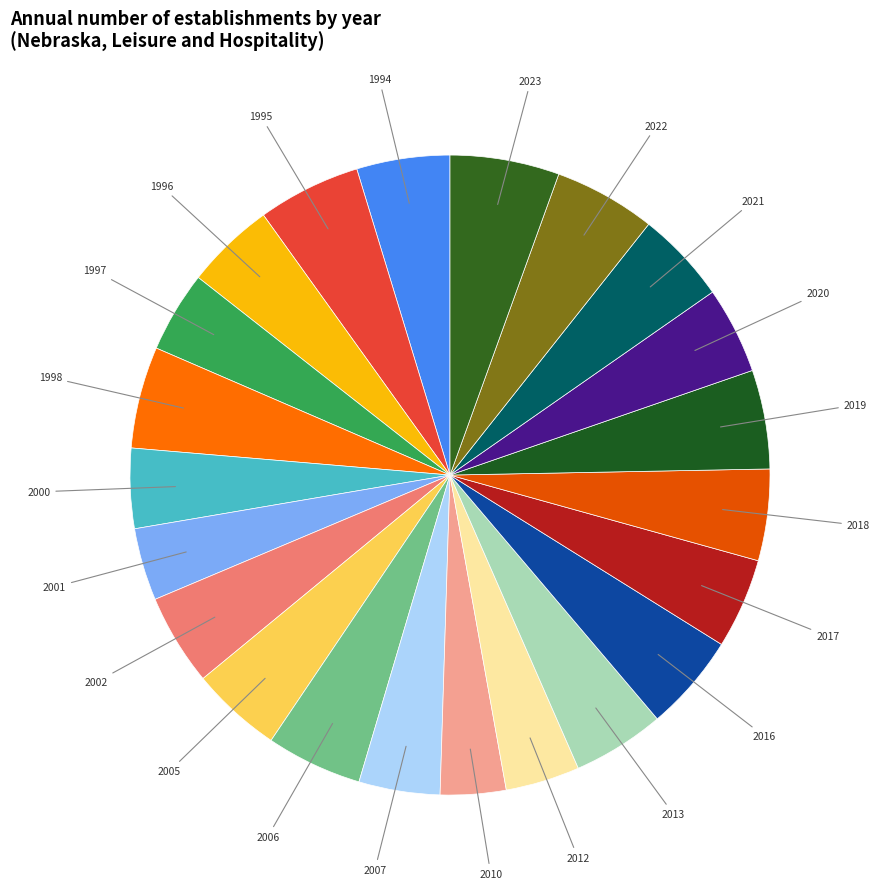

Count the number of slices in the pie.

22